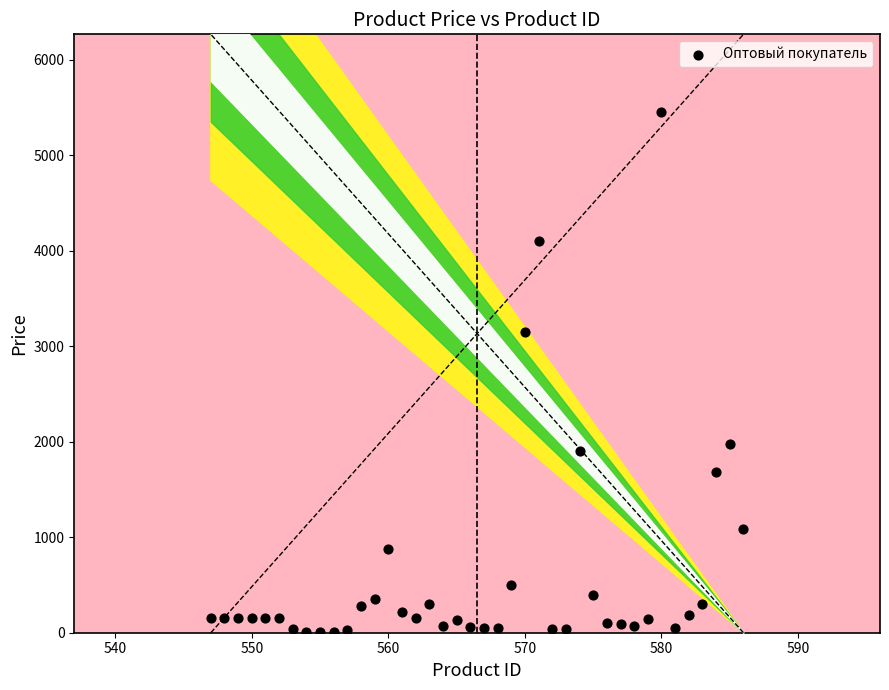

What is the range of X values (max minus min)?

39